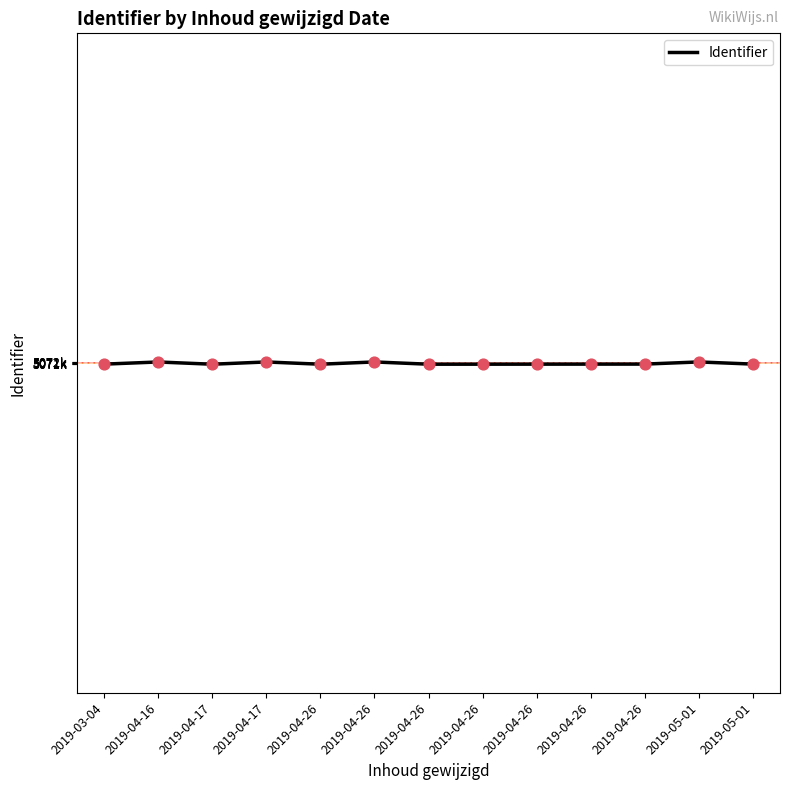

What is the change in value from 2019-04-16 to 2019-04-26?

-341